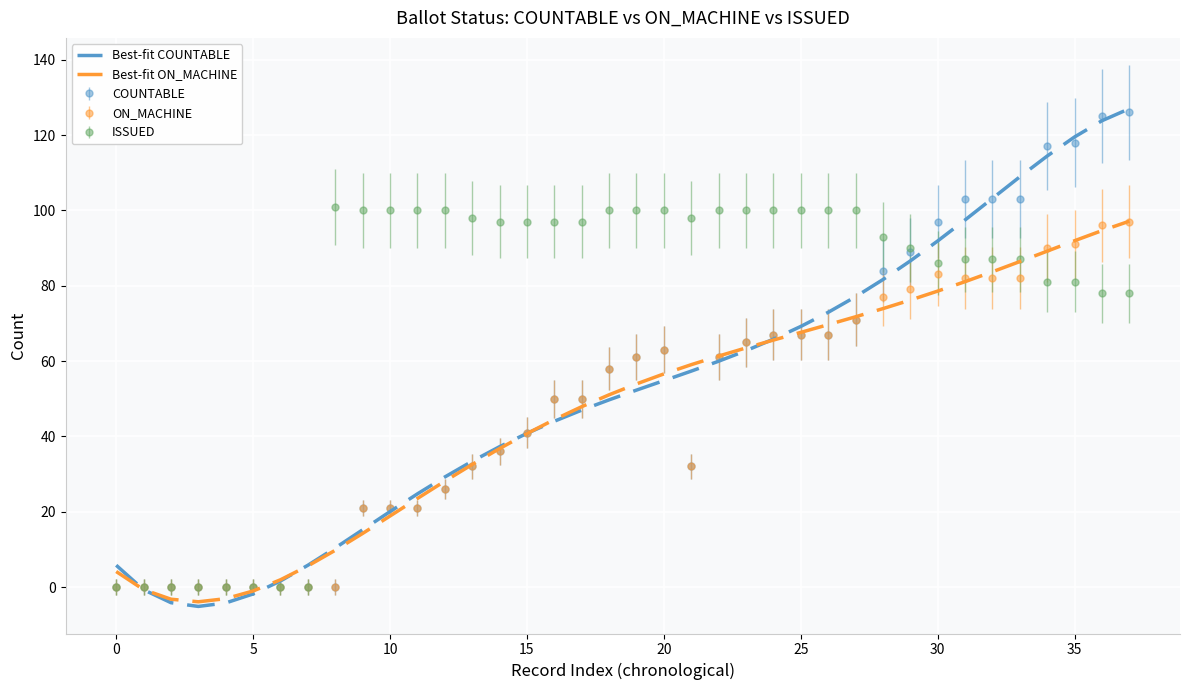

Which series has the largest total across all categories?

ISSUED